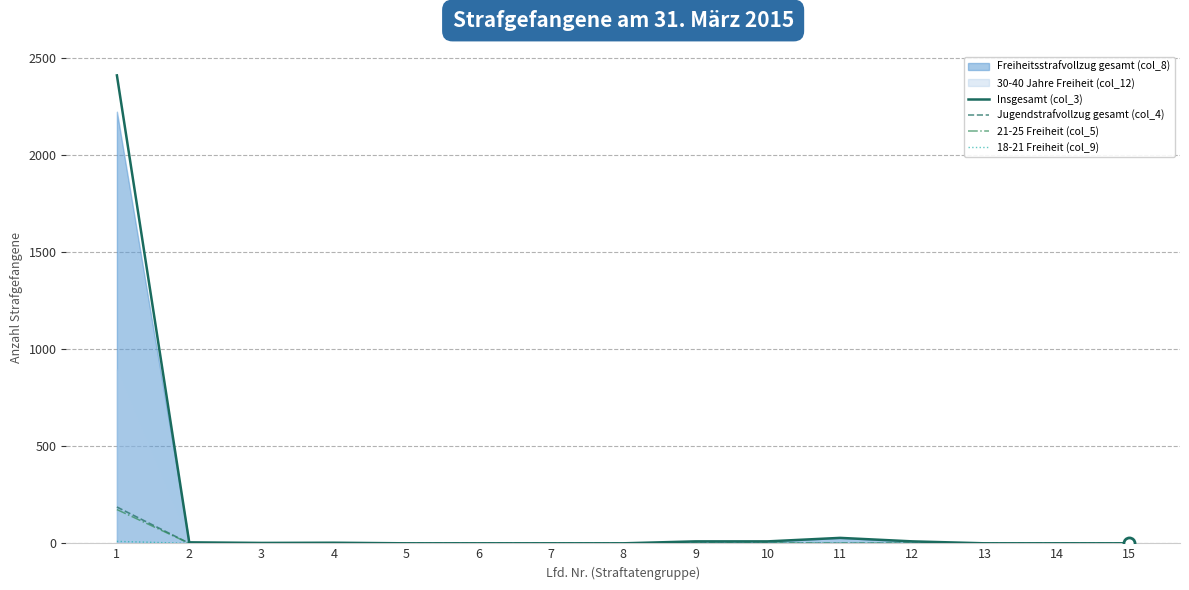

Does the chart have visible grid lines?

Yes